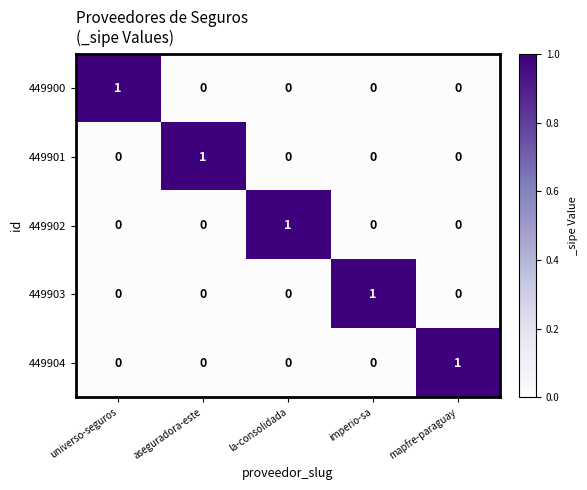

How many distinct data groups are displayed?

5